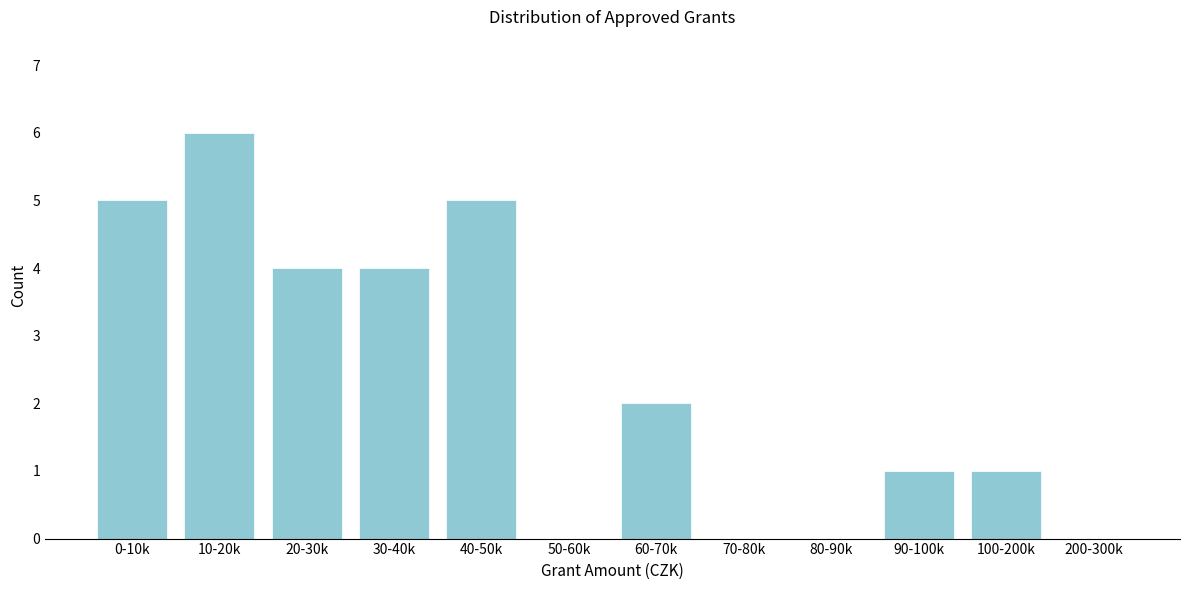

Reading left to right, what are all the values shown in this chart?

0-10k=5	10-20k=6	20-30k=4	30-40k=4	40-50k=5	50-60k=0	60-70k=2	70-80k=0	80-90k=0	90-100k=1	100-200k=1	200-300k=0